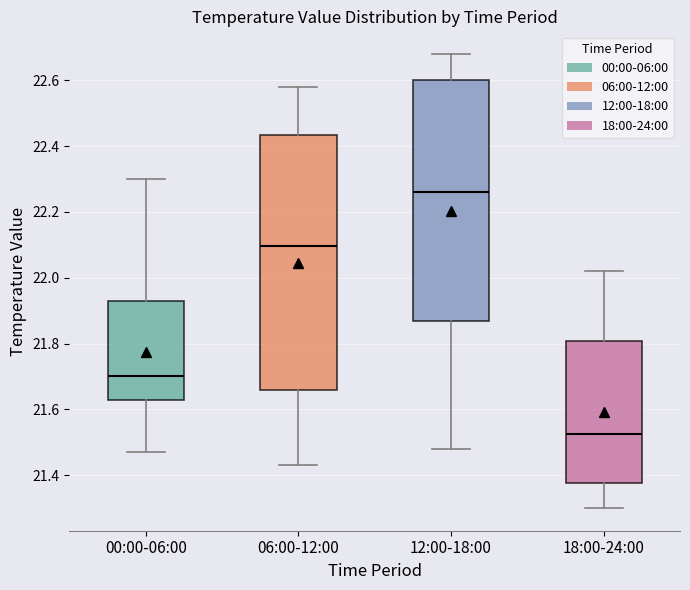

Reading left to right, read every box against the y-axis: the position of its median line, the range the box covers, and the ends of its whiskers. The values are not printed on the chart, so give them approximately, as read against the axis.

00:00-06:00: median 21.70, box 21.62 to 21.94, whiskers 21.48 to 22.30
06:00-12:00: median 22.10, box 21.66 to 22.44, whiskers 21.44 to 22.58
12:00-18:00: median 22.26, box 21.88 to 22.60, whiskers 21.48 to 22.68
18:00-24:00: median 21.52, box 21.38 to 21.80, whiskers 21.30 to 22.02